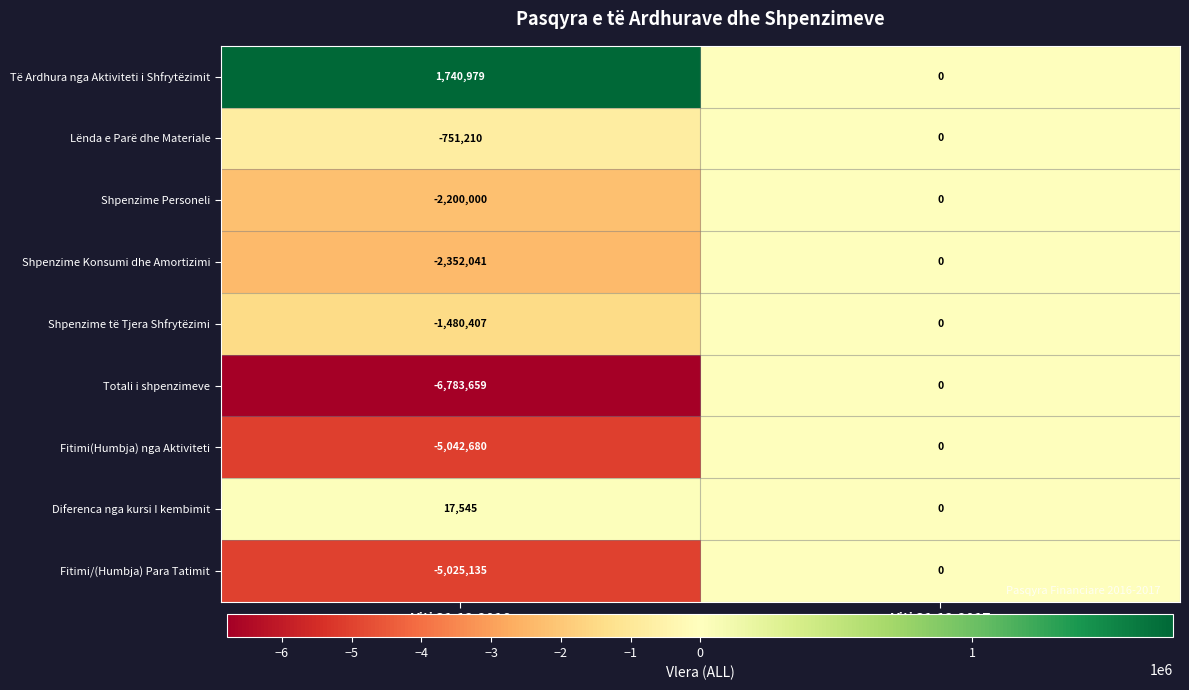

Reading left to right, extract all data points from this chart.

Të Ardhura nga Aktiviteti i Shfrytëzimit: Viti 31.12.2016=1740979	Viti 31.12.2017=0
Lënda e Parë dhe Materiale: Viti 31.12.2016=-751210	Viti 31.12.2017=0
Shpenzime Personeli: Viti 31.12.2016=-2200000	Viti 31.12.2017=0
Shpenzime Konsumi dhe Amortizimi: Viti 31.12.2016=-2352041	Viti 31.12.2017=0
Shpenzime të Tjera Shfrytëzimi: Viti 31.12.2016=-1480407	Viti 31.12.2017=0
Totali i shpenzimeve: Viti 31.12.2016=-6783659	Viti 31.12.2017=0
Fitimi(Humbja) nga Aktiviteti: Viti 31.12.2016=-5042680	Viti 31.12.2017=0
Diferenca nga kursi I kembimit: Viti 31.12.2016=17545	Viti 31.12.2017=0
Fitimi/(Humbja) Para Tatimit: Viti 31.12.2016=-5025135	Viti 31.12.2017=0